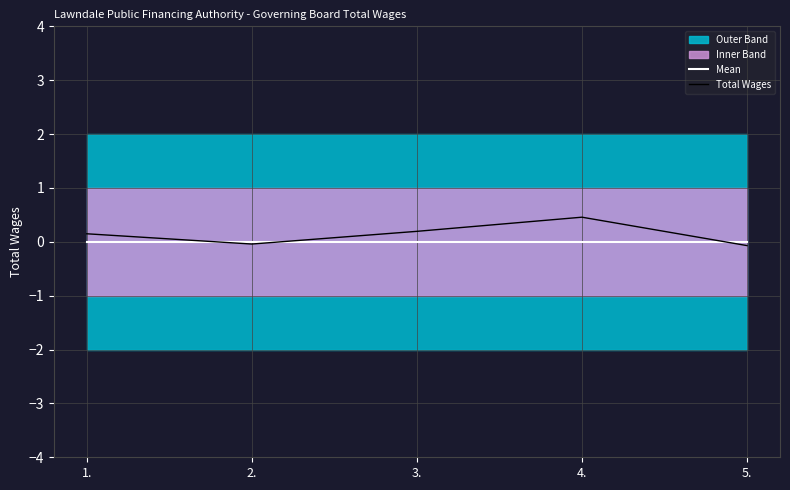

What is the label of the 4th point from the left?

4.